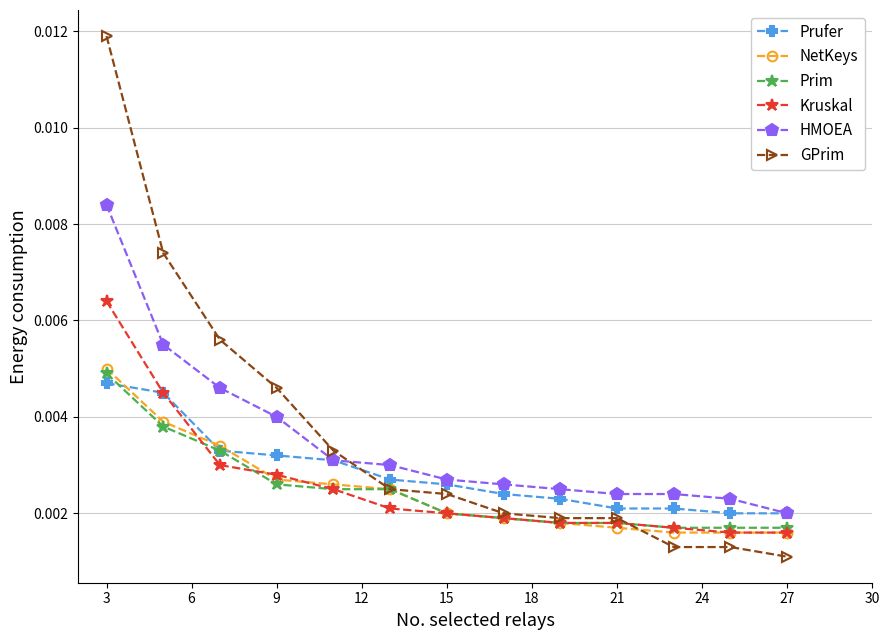

At how many categories does at least one series exceed 0?

13